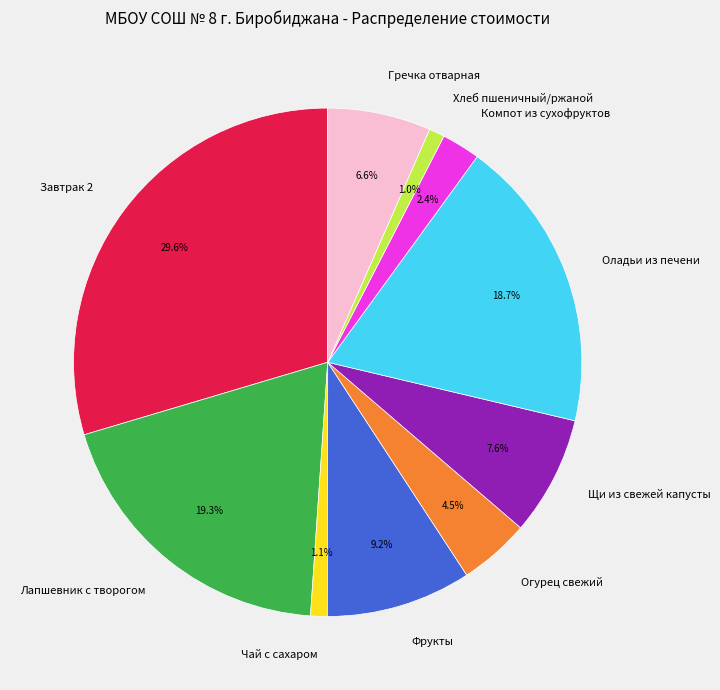

What is the total percentage of Фрукты and Хлеб пшеничный/ржаной?

10.2%